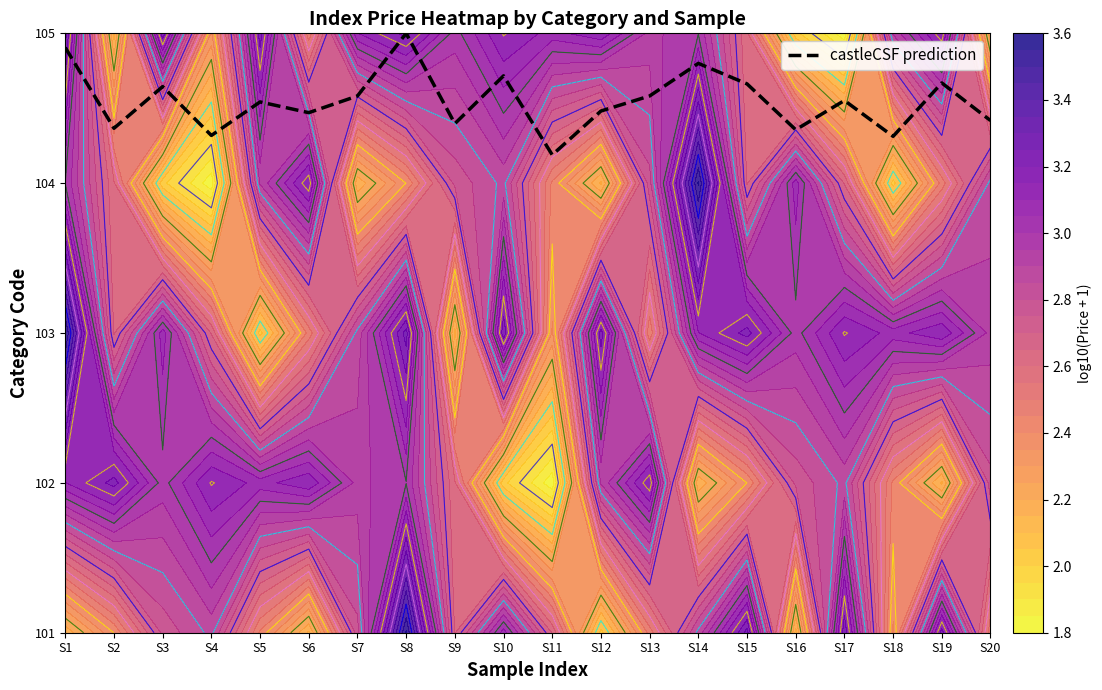

What is the sum of all values?

71.0